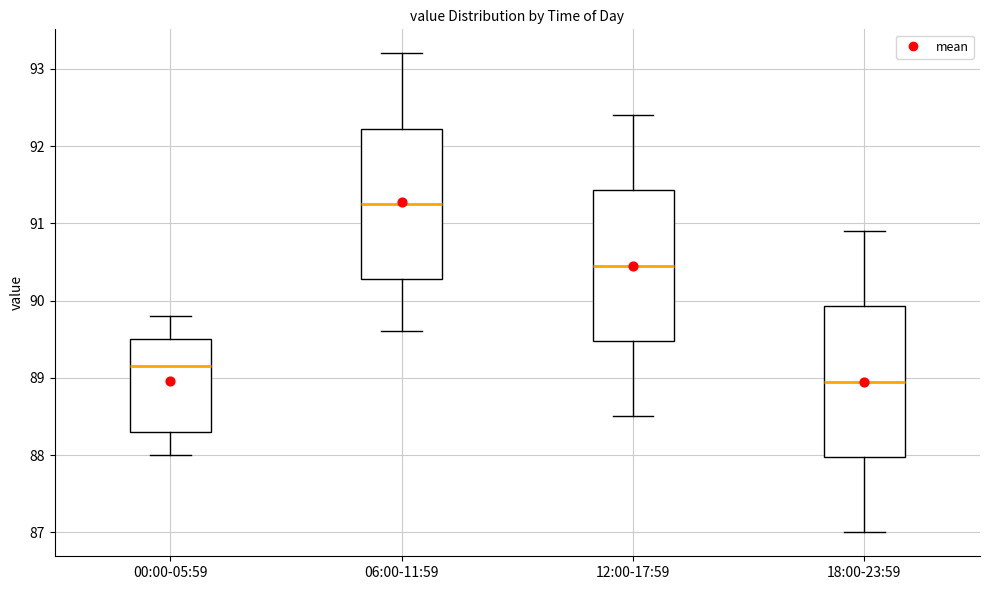

Which box's median line is the lowest?

18:00-23:59